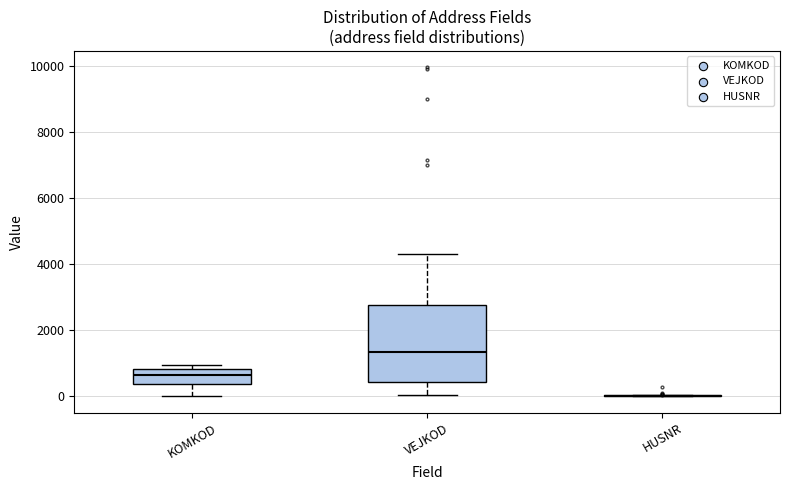

Reading left to right, read every box against the y-axis: the position of its median line, the range the box covers, and the ends of its whiskers. The values are not printed on the chart, so give them approximately, as read against the axis.

KOMKOD: median 600, box 400 to 800, whiskers 0 to 1000
VEJKOD: median 1400, box 400 to 2800, whiskers 0 to 4200
HUSNR: box collapsed to a line at 0, whiskers 0 to 0